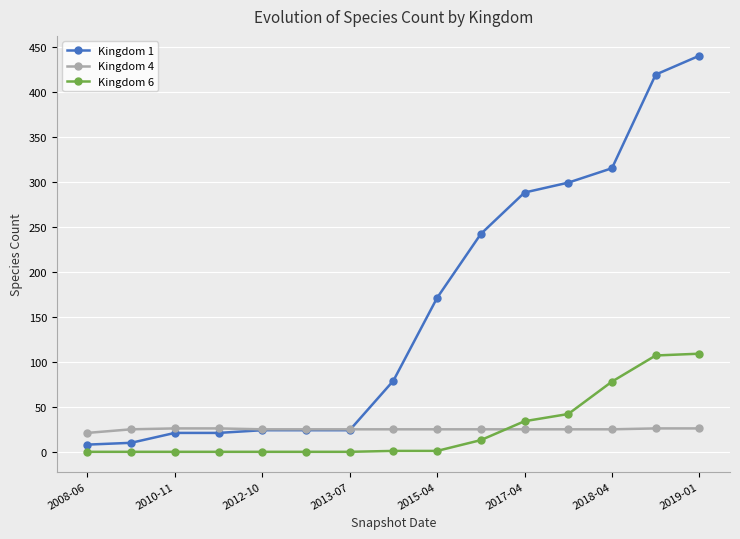

At how many categories does at least one series exceed 207?

6